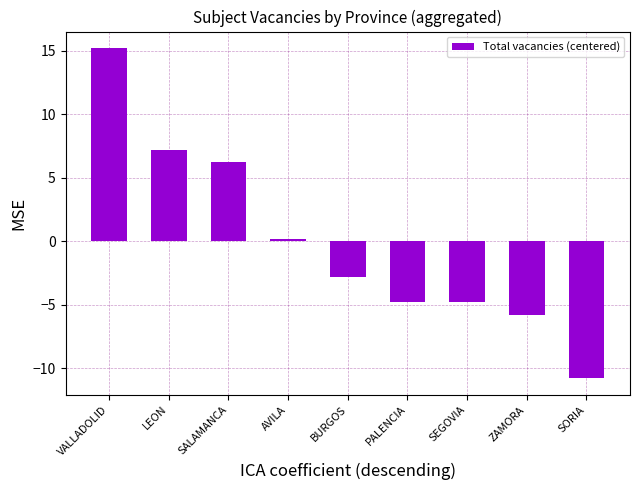

Where is the data nearest to the value 2?

AVILA